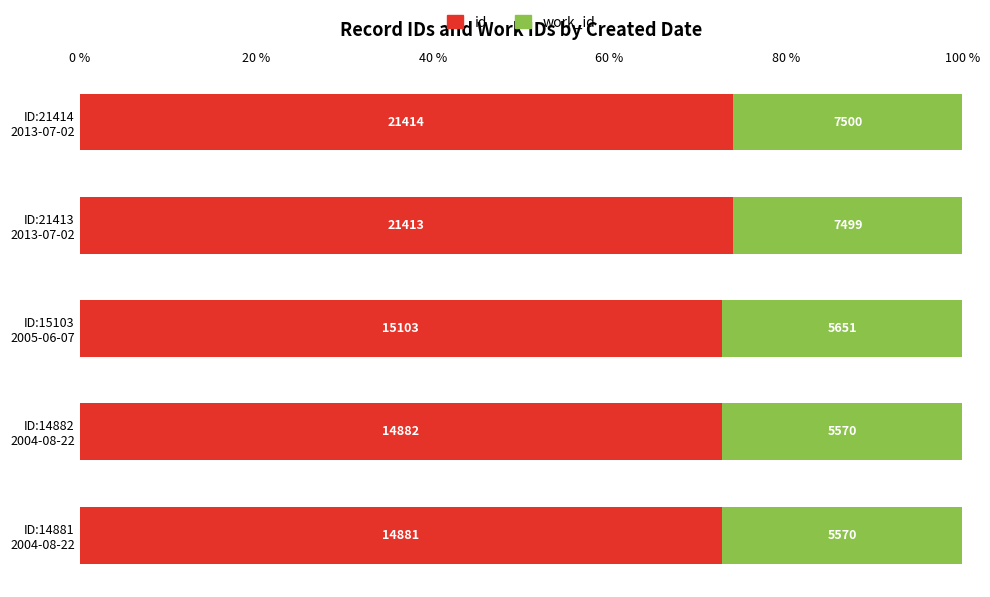

What are all the series names shown in the legend?

id, work_id